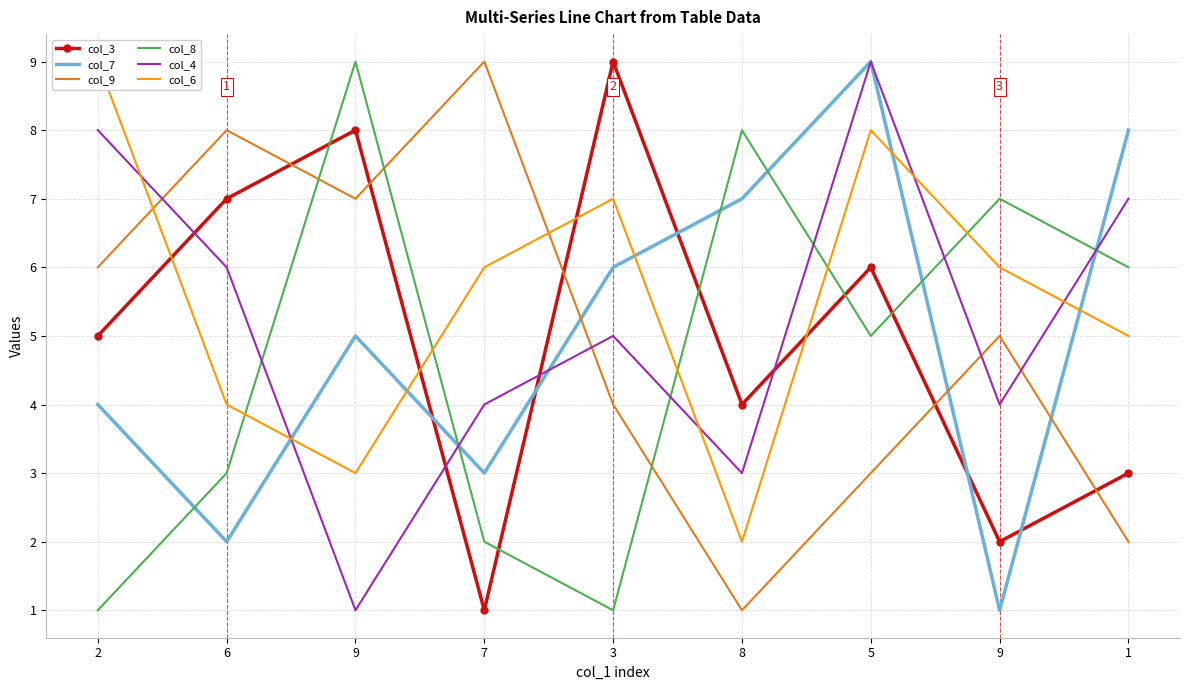

Which series has the largest total across all categories?

col_6